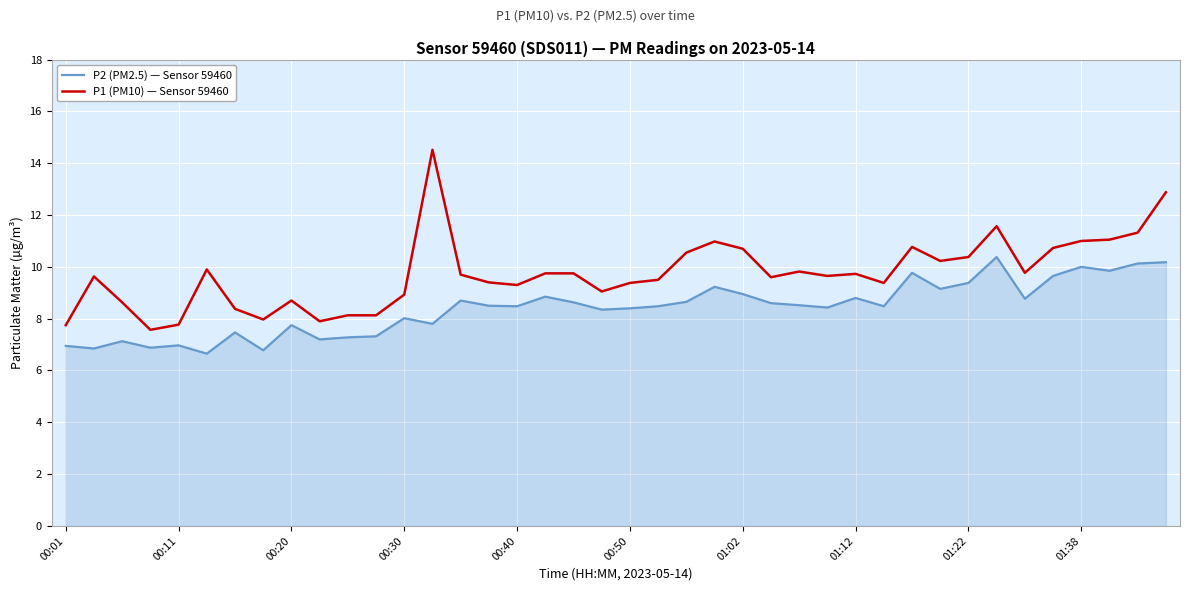

Rank the series by their maximum value, from lowest to highest.

P2 (PM2.5) — Sensor 59460, P1 (PM10) — Sensor 59460